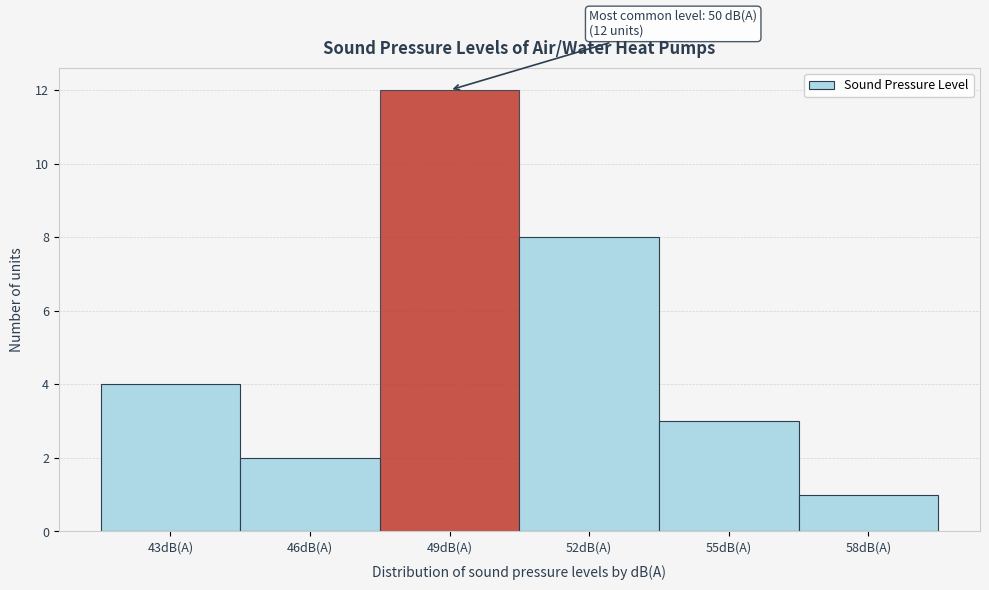

Reading right to left, transcribe all the data shown in this chart.

1	3	8	12	2	4